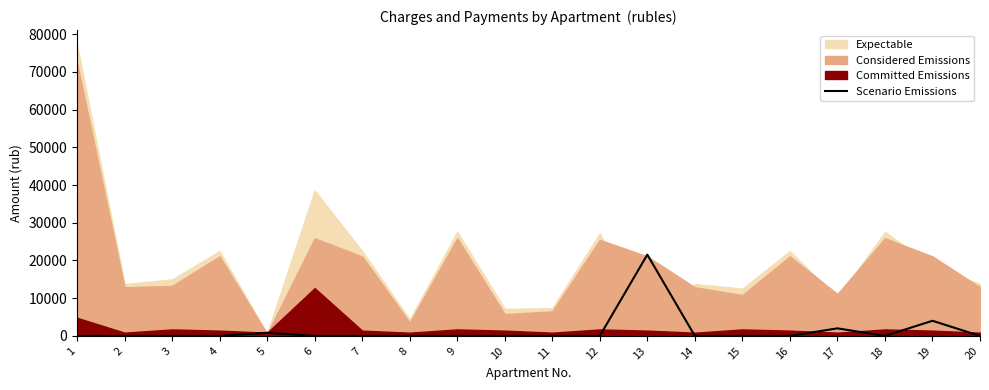

The value of Scenario Emissions at 11 is 0.0. True or false?

True